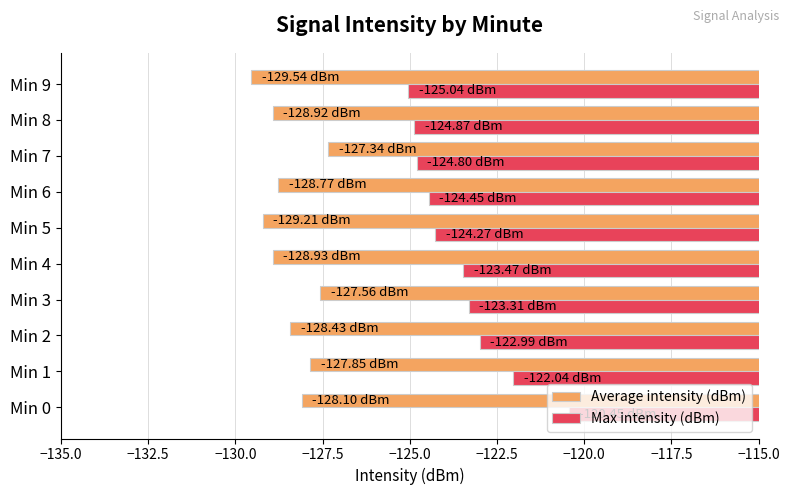

What is the spread (max minus min) of values at Min 2?

5.4